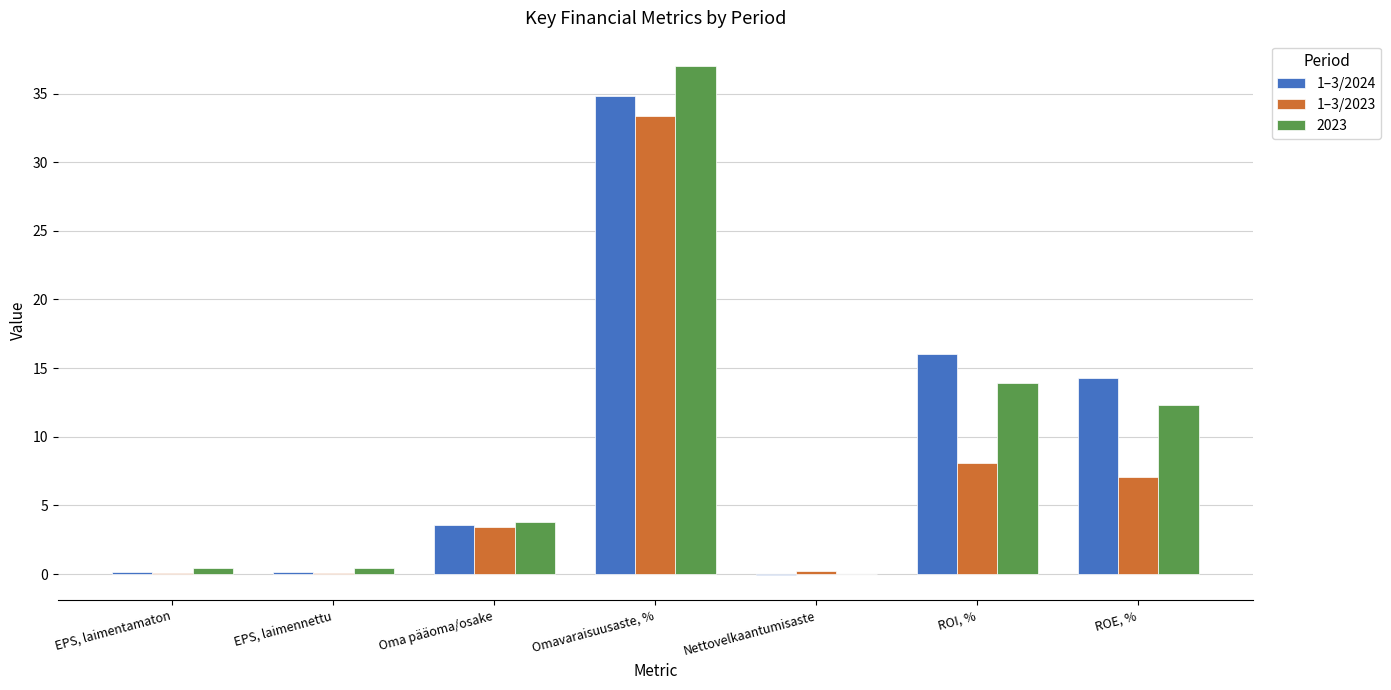

What is the spread (max minus min) of values at Nettovelkaantumisaste?

0.3